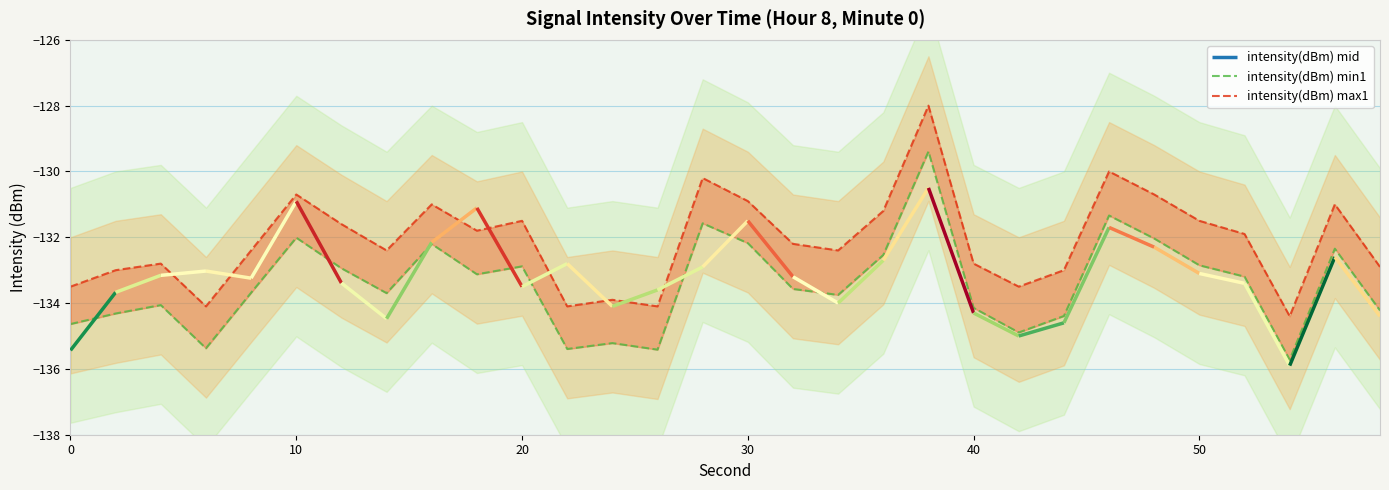

In intensity(dBm) max1, how many points are higher than both neighbors (excluding endpoints)?

9